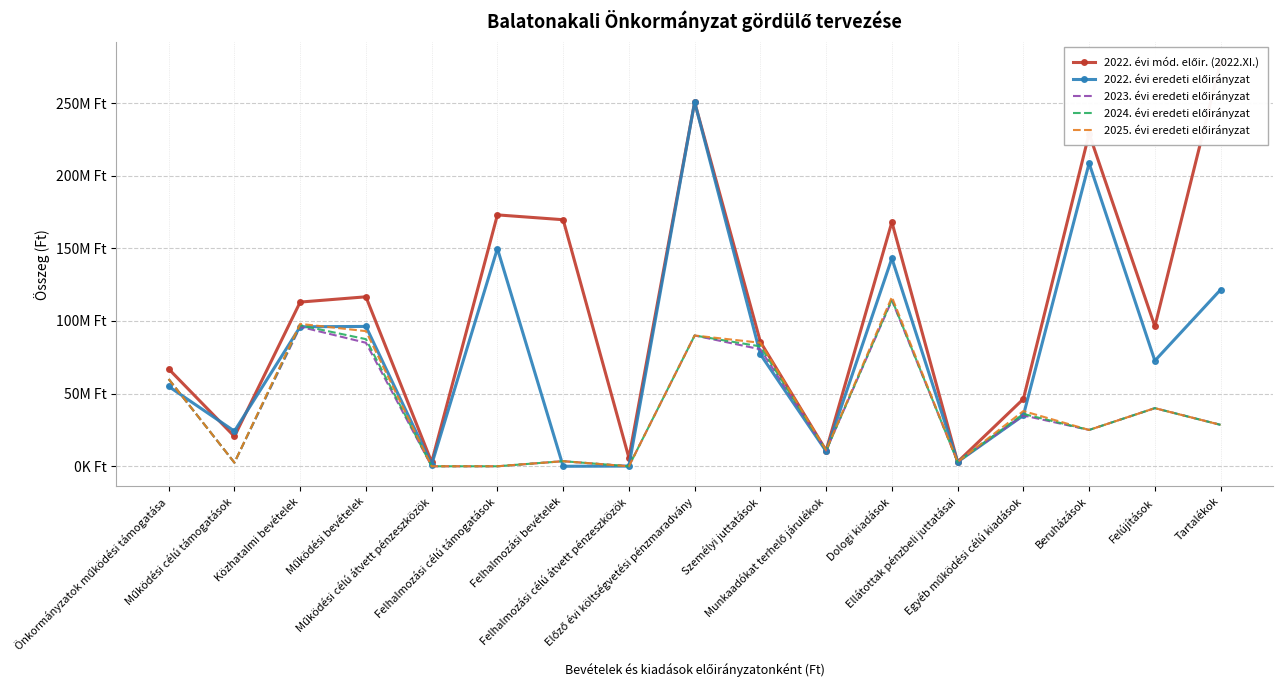

In 2022. évi mód. előir. (2022.XI.), how many points are higher than both neighbors (excluding endpoints)?

5